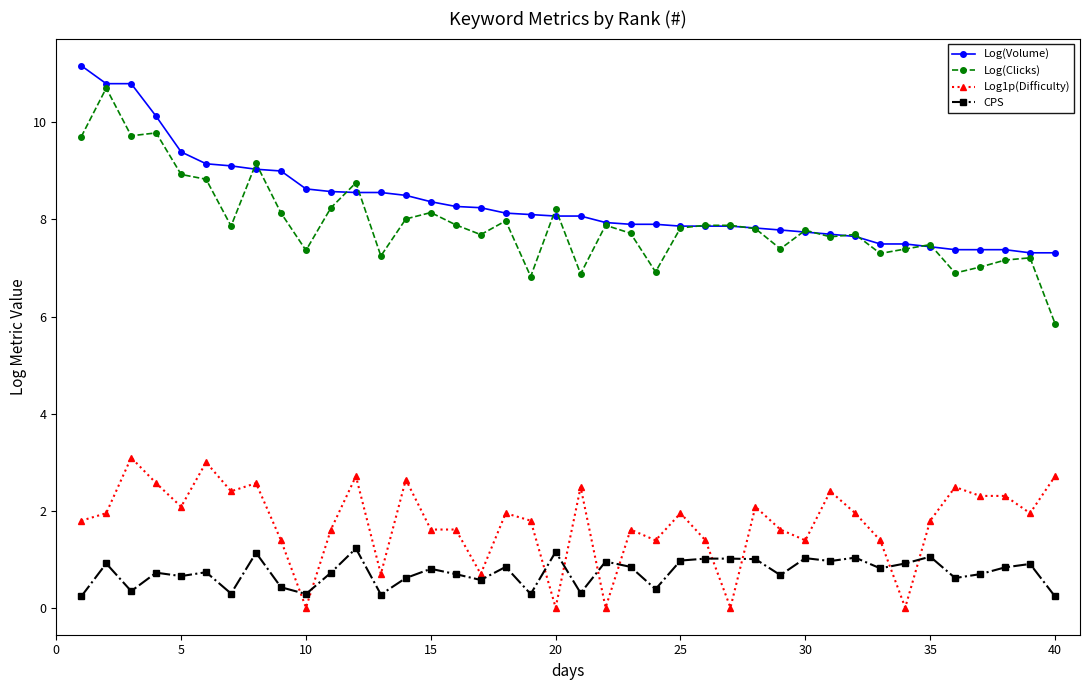

At how many categories does at least one series exceed 4?

40